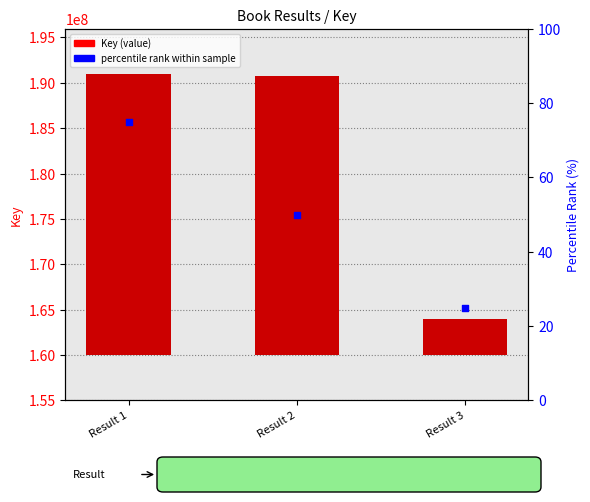

At which category is the sum across all series the highest?

Result 1